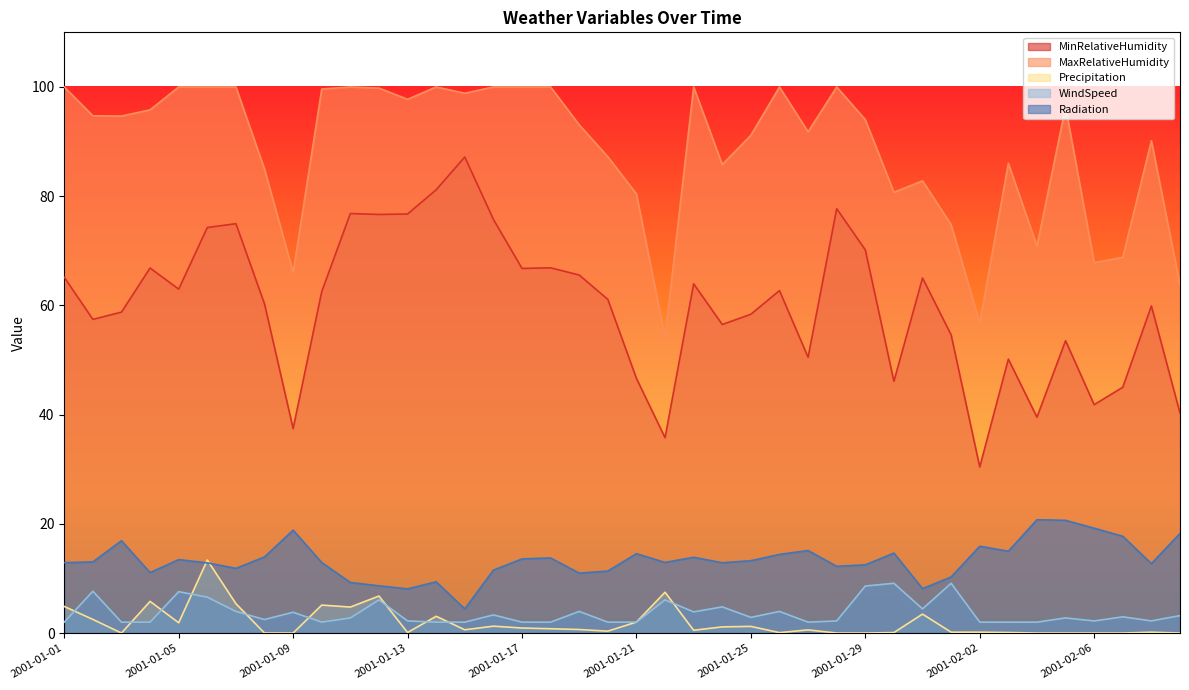

What is the greatest value displayed?

100.0